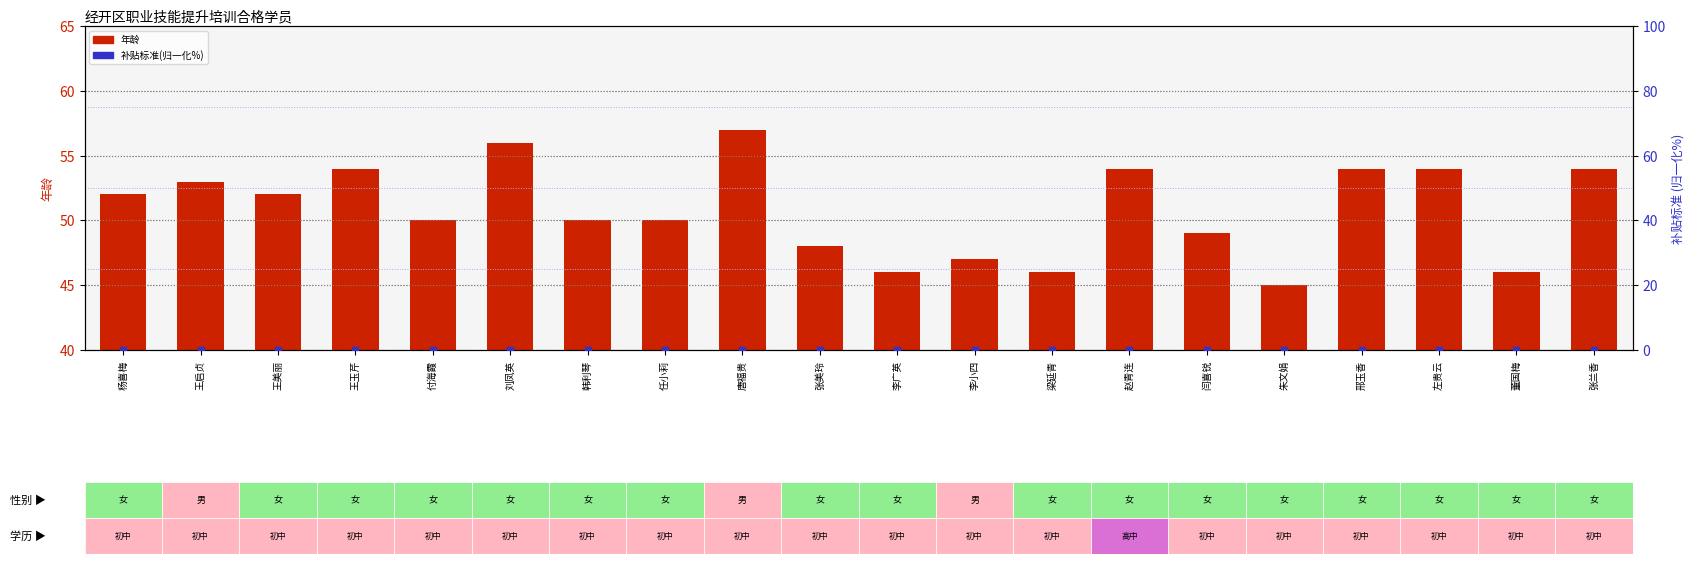

At which category is the sum across all series the highest?

唐福贵